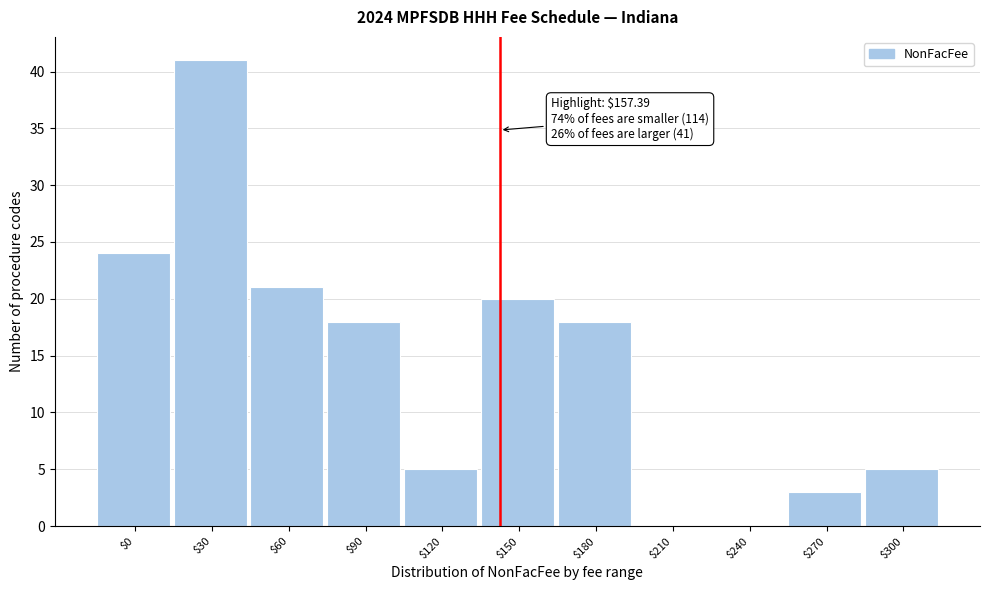

True or false: the data shows 18 at $180.

True